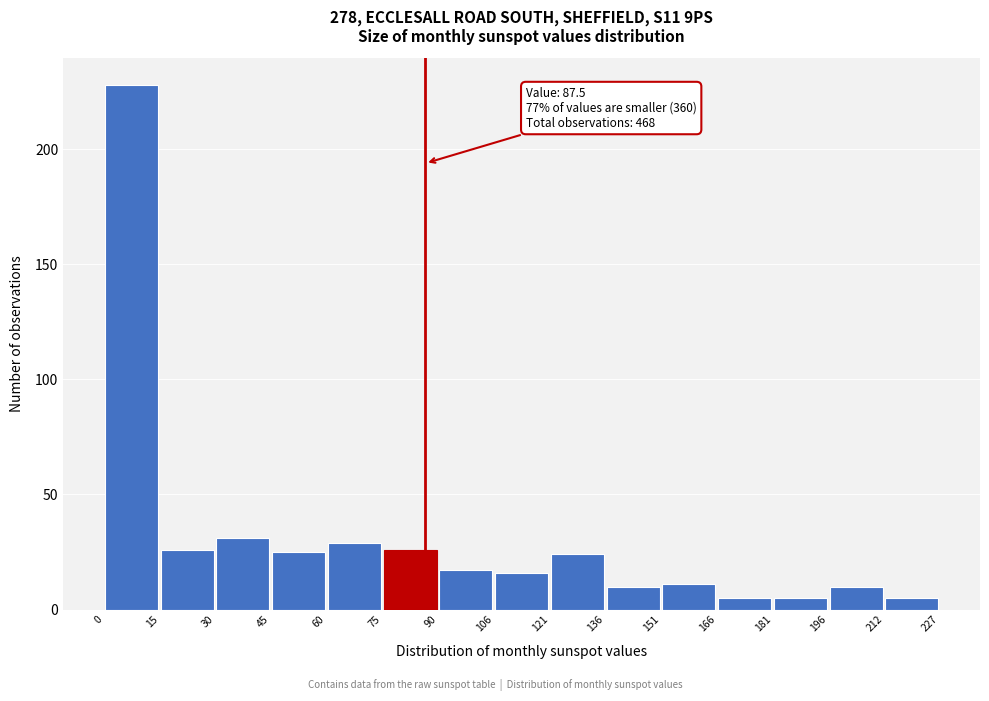

Which range on the x-axis has the tallest bar?

0 to 15